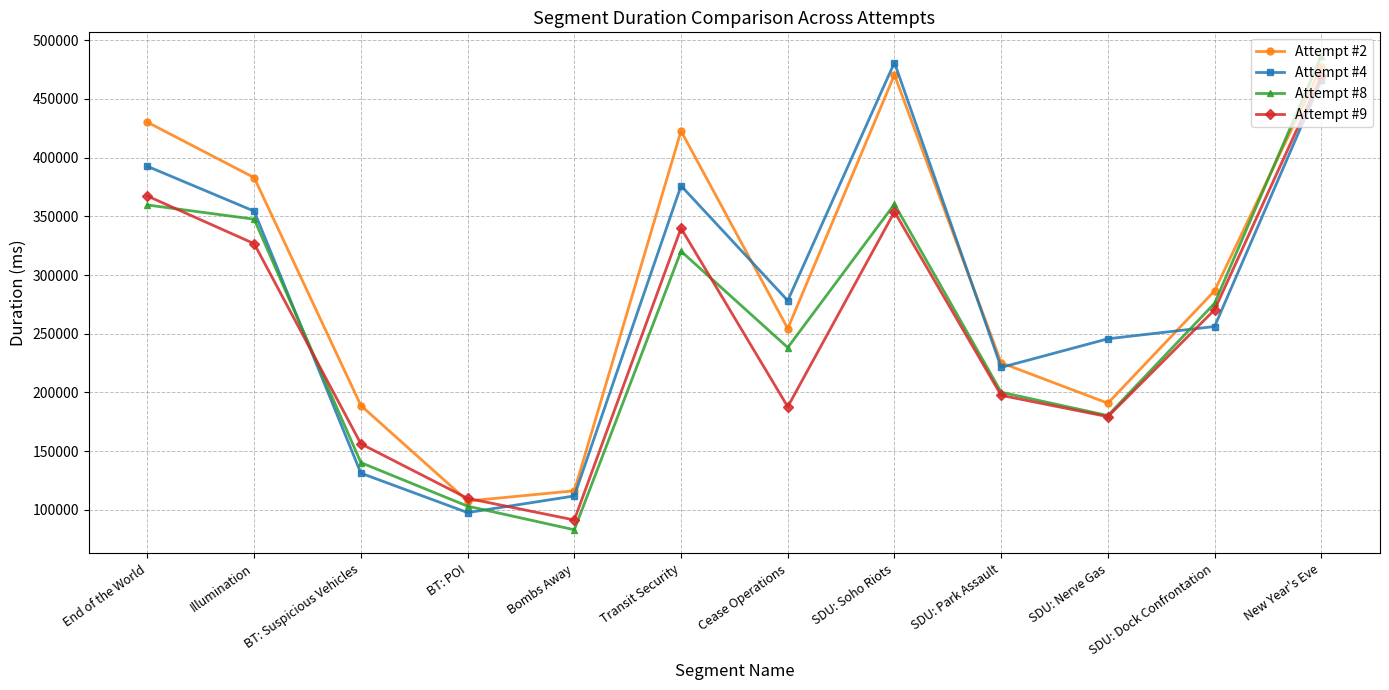

Is it true that Attempt #9 equals 339866 at Transit Security?

True